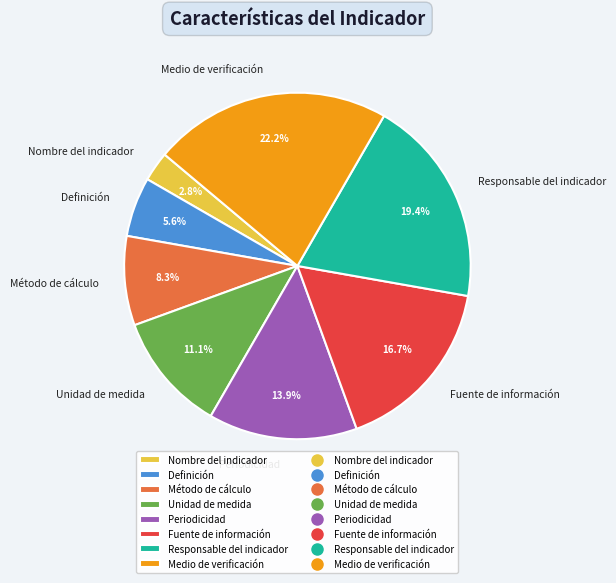

What percentage is NOT represented by Medio de verificación?

77.8%